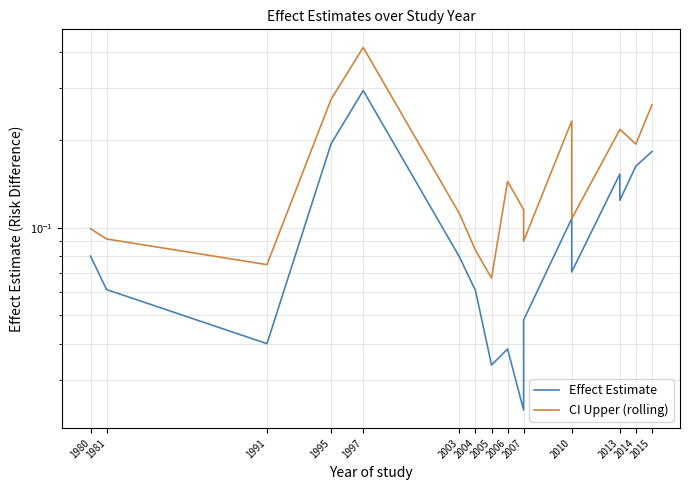

At which category does Effect Estimate reach its first local valley?

1991